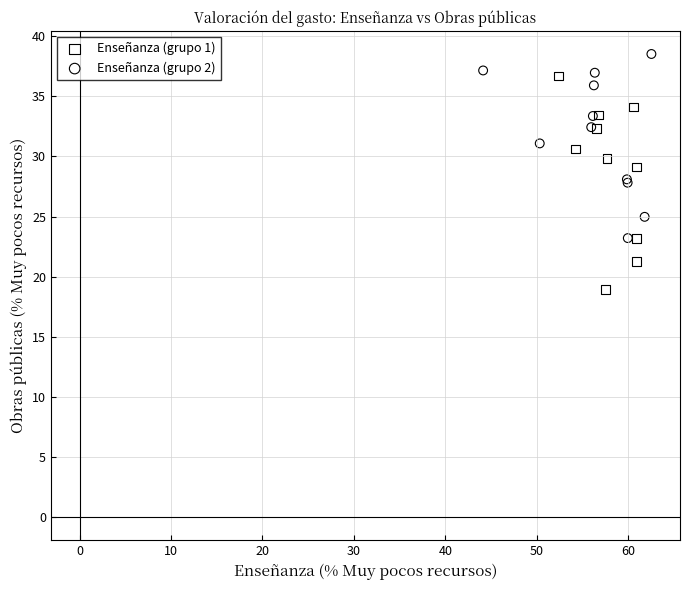

Which series reaches the minimum Y coordinate?

Enseñanza (grupo 1)